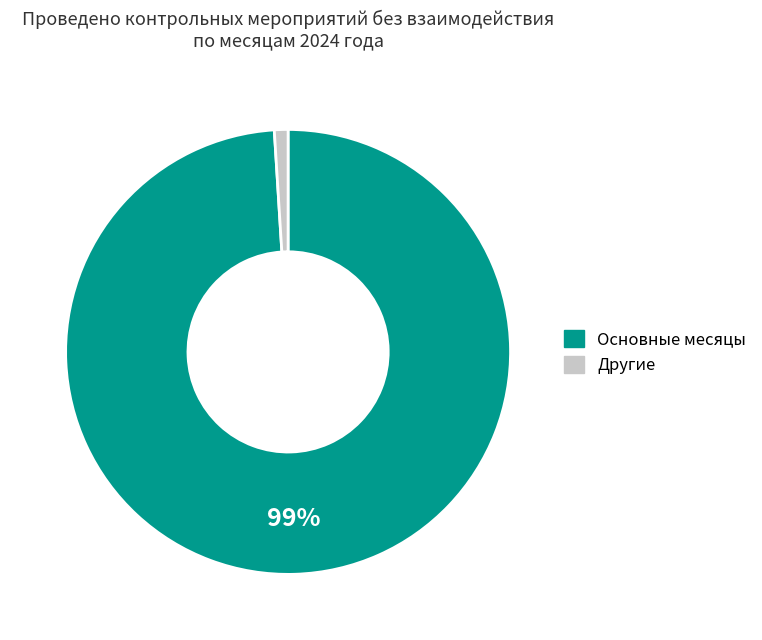

How many segments does this pie chart have?

2